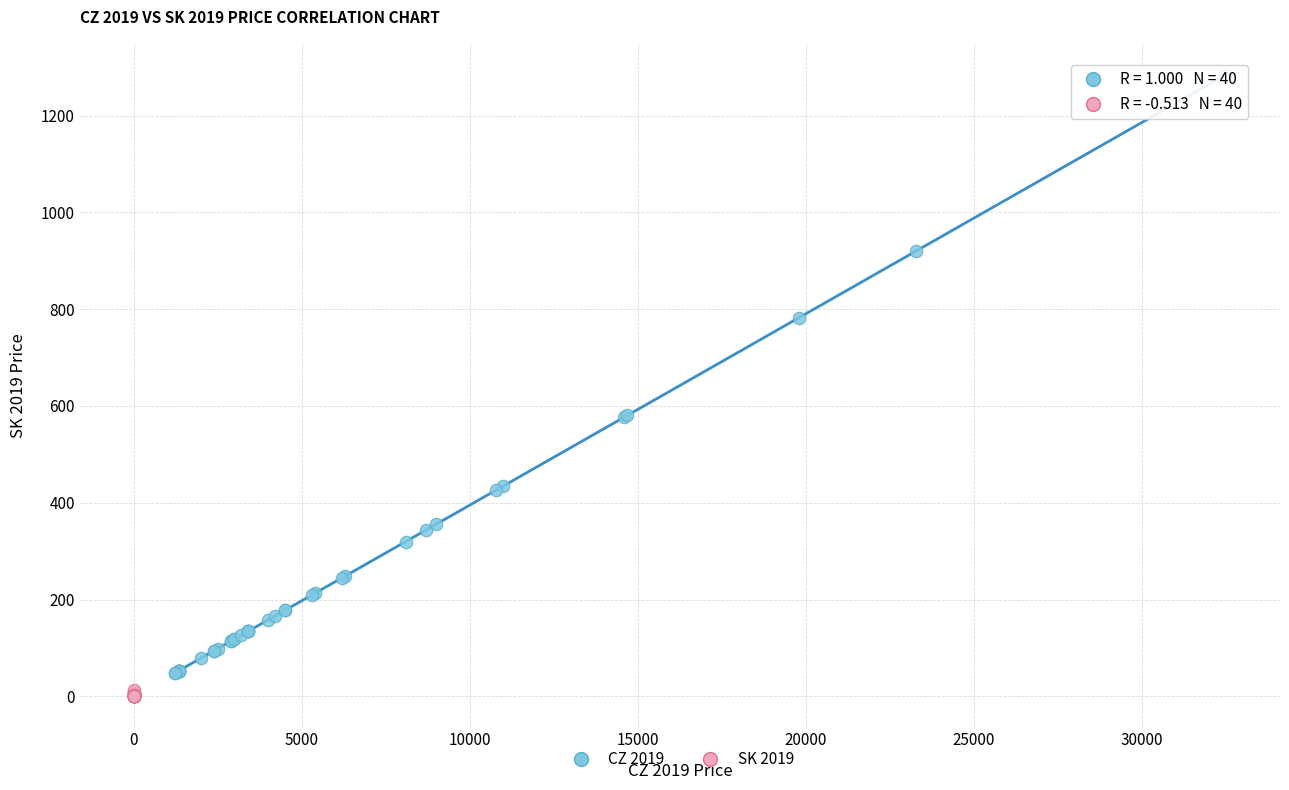

Which series has the widest spread of Y values?

CZ 2019